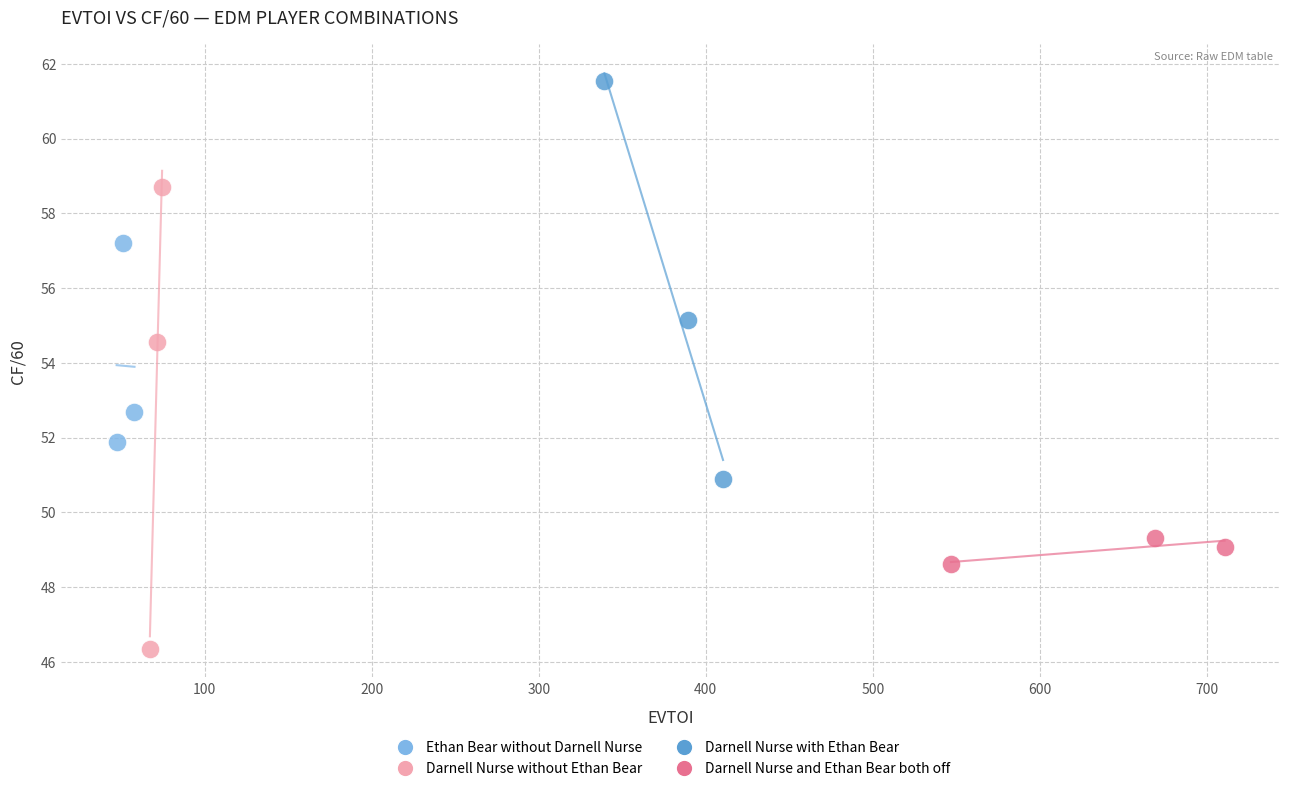

Which series reaches the minimum Y coordinate?

Darnell Nurse without Ethan Bear